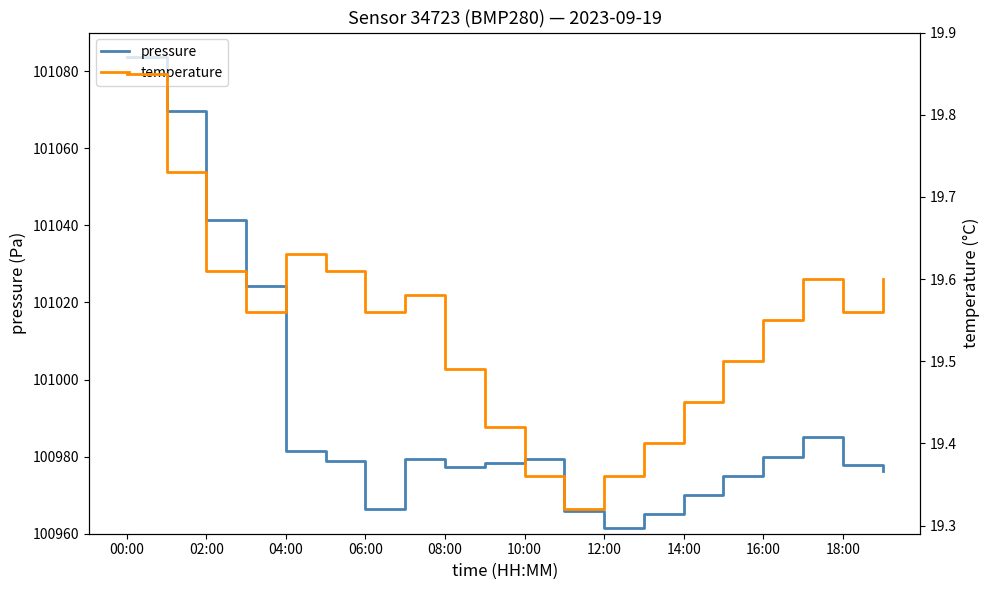

The value of pressure at 04:00 is 175874.8. True or false?

False